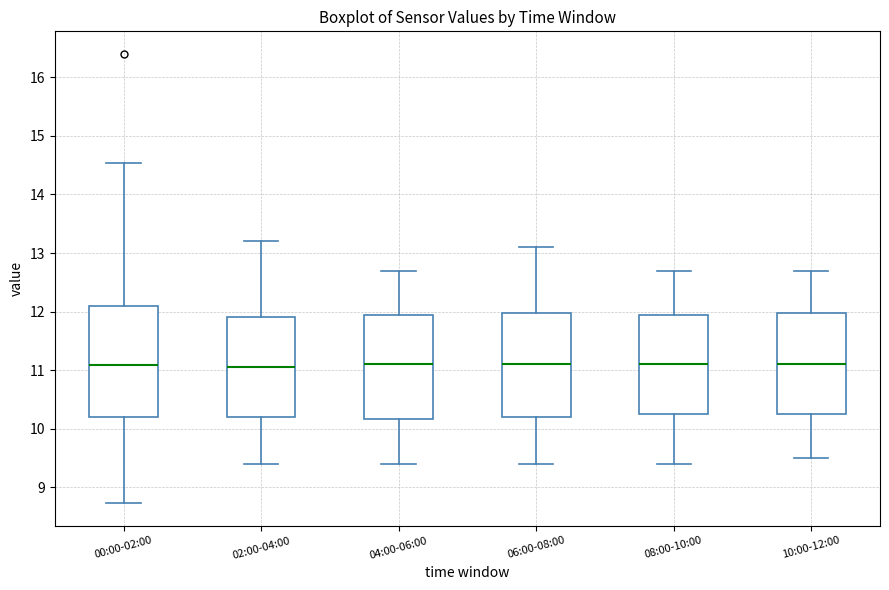

Reading left to right, read every box against the y-axis: the position of its median line, the range the box covers, and the ends of its whiskers. The values are not printed on the chart, so give them approximately, as read against the axis.

00:00-02:00: median 11.1, box 10.2 to 12.1, whiskers 8.7 to 14.5
02:00-04:00: median 11.1, box 10.2 to 11.9, whiskers 9.4 to 13.2
04:00-06:00: median 11.1, box 10.2 to 12.0, whiskers 9.4 to 12.7
06:00-08:00: median 11.1, box 10.2 to 12.0, whiskers 9.4 to 13.1
08:00-10:00: median 11.1, box 10.3 to 12.0, whiskers 9.4 to 12.7
10:00-12:00: median 11.1, box 10.3 to 12.0, whiskers 9.5 to 12.7